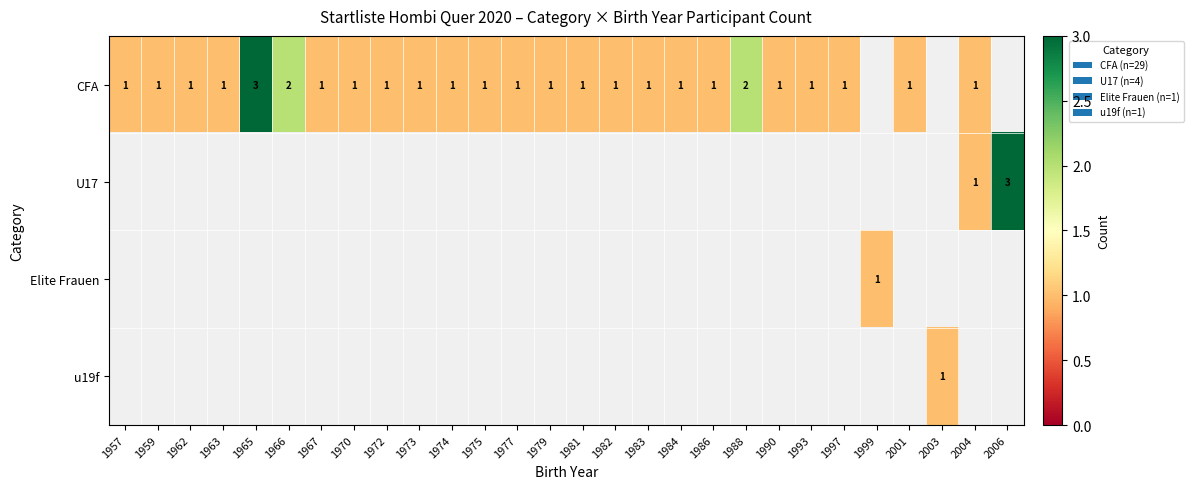

Which category has the lowest value across all series?

1957